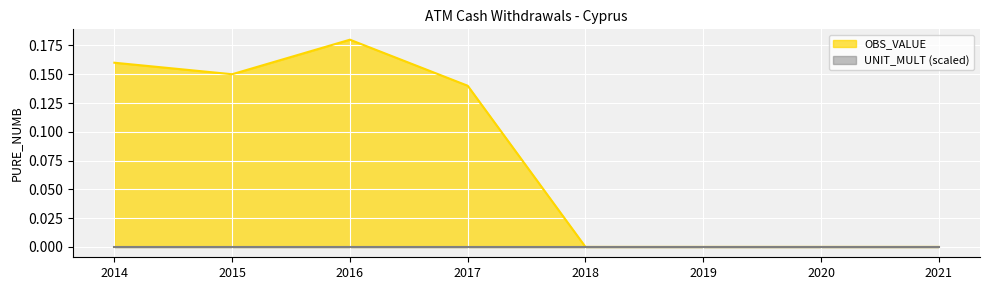

Which category has the highest value across all series?

2016